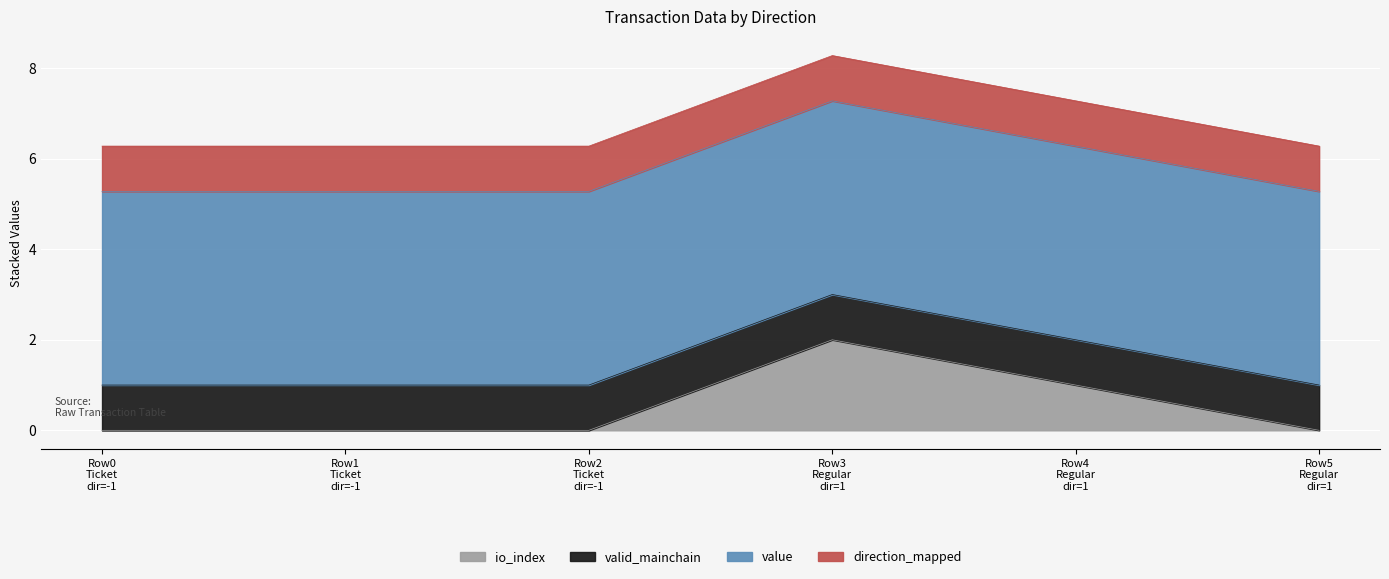

Does the chart display data point markers on the line(s)?

No